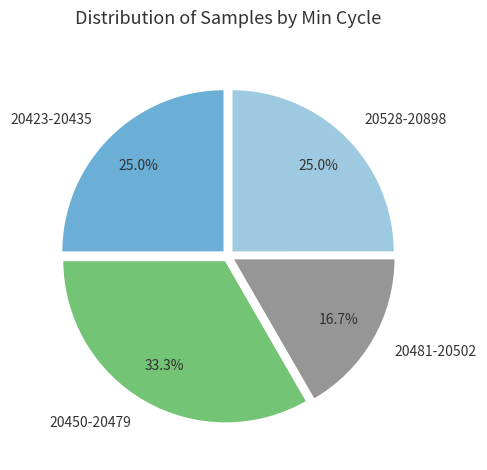

How many slices are in this pie chart?

4